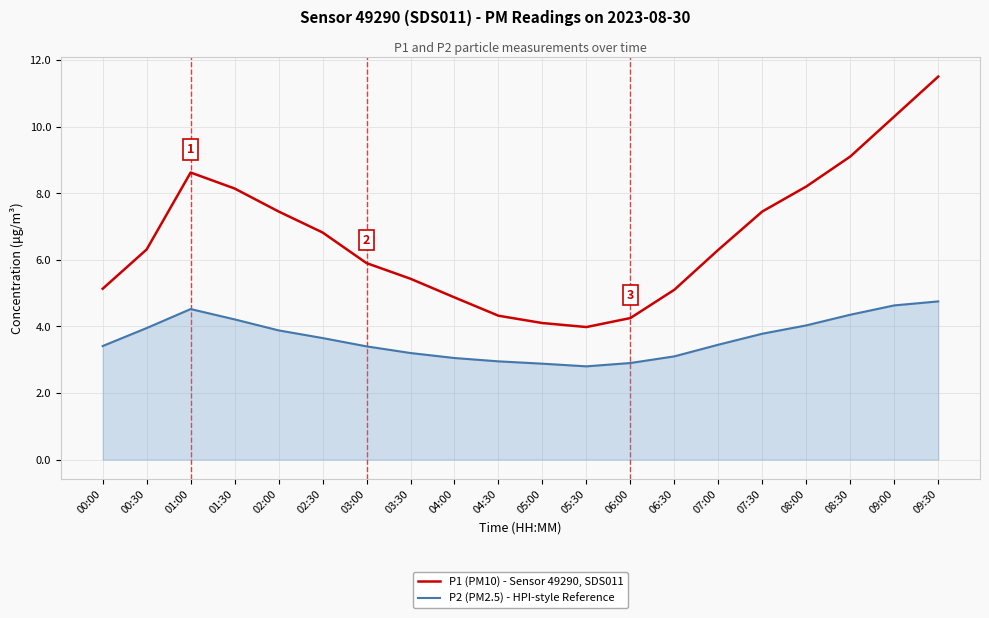

True or false: P1 (PM10) - Sensor 49290, SDS011 and P2 (PM2.5) - HPI-style Reference cross at least once.

False